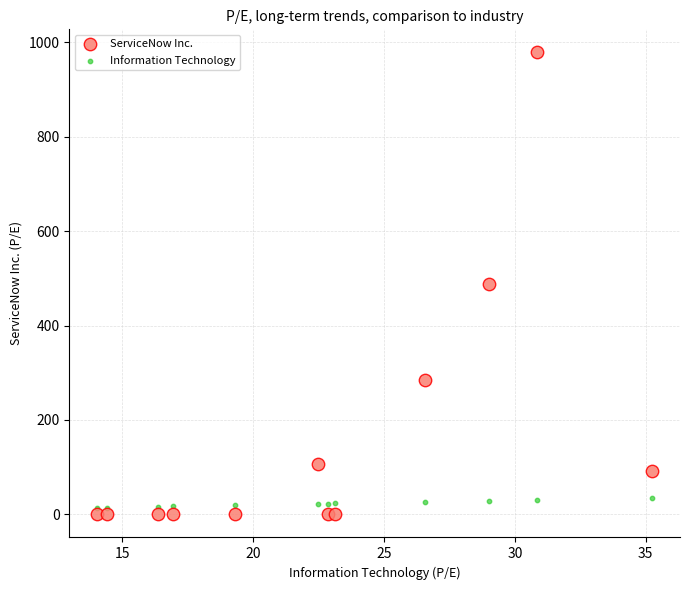

Which series contains the lowest Y value?

ServiceNow Inc.